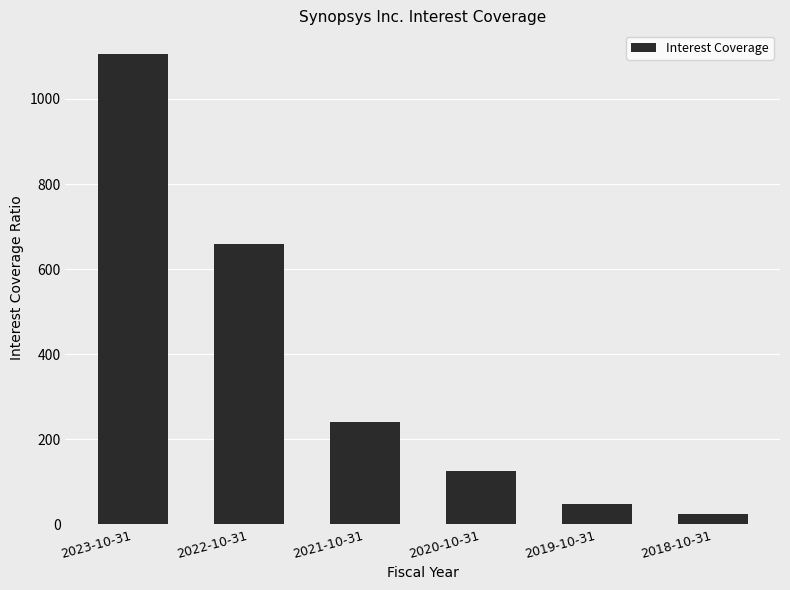

How many distinct data groups are displayed?

1